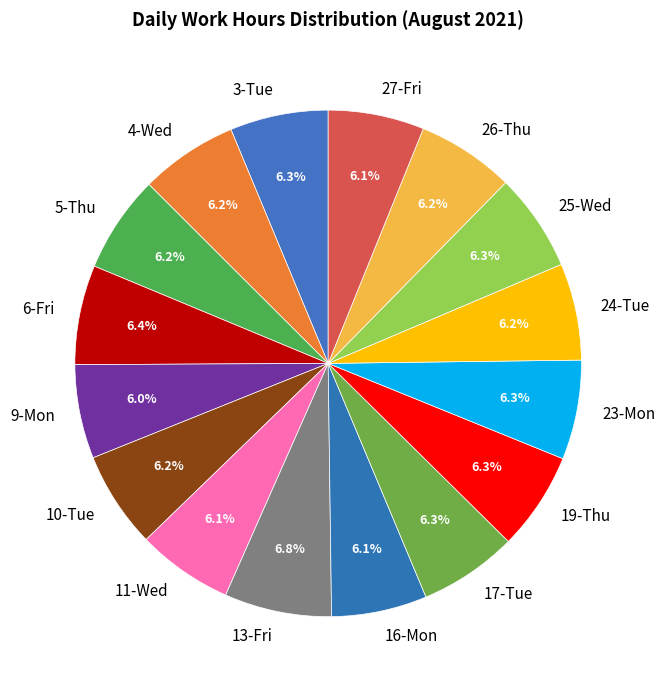

What percentage is the 24-Tue slice, to the nearest percent?

6%